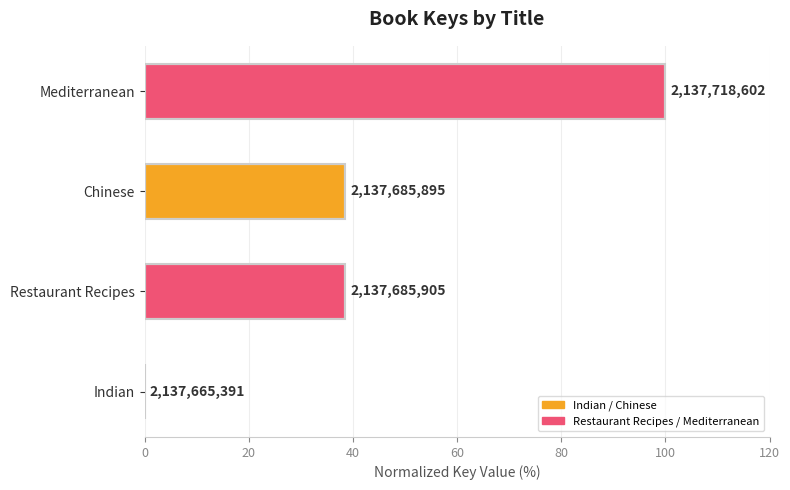

Are the bars horizontal?

Yes